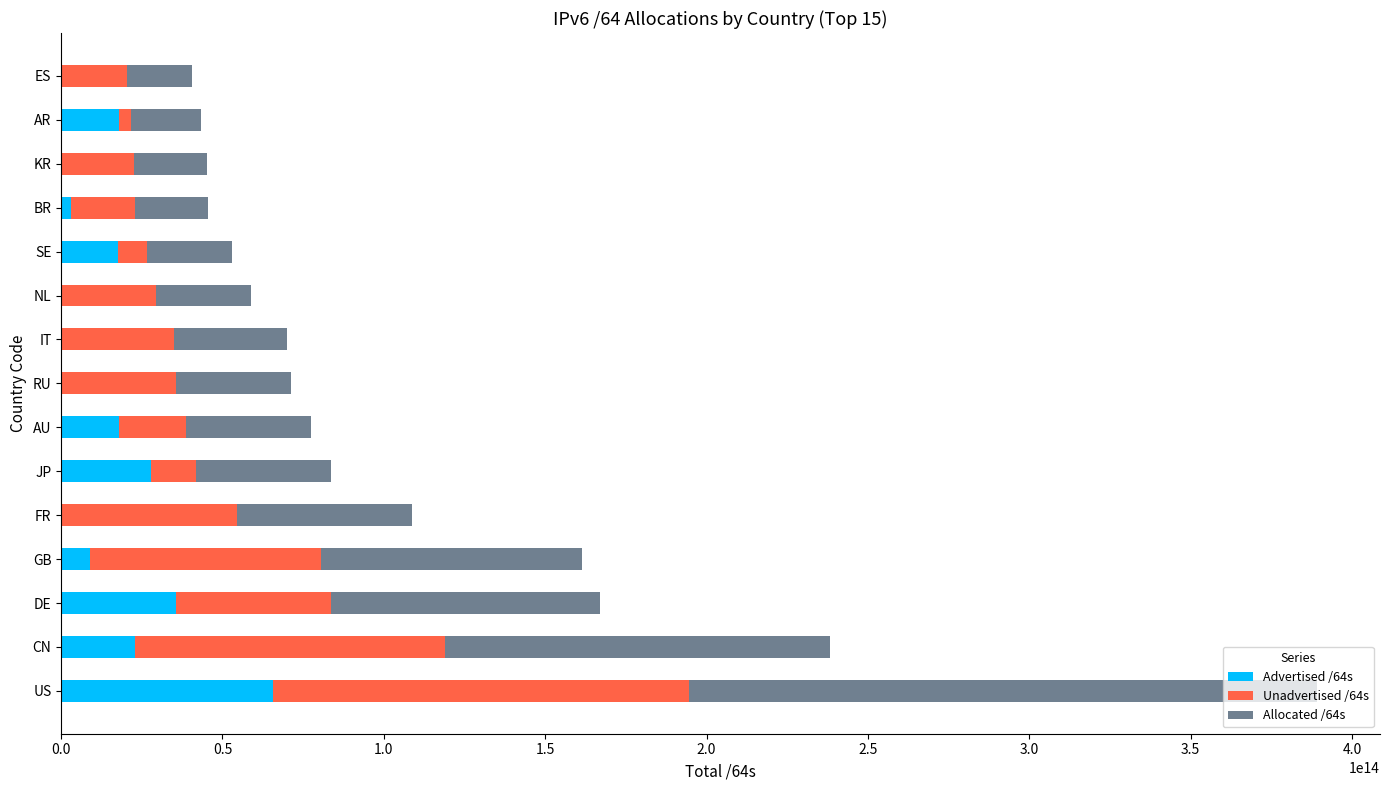

Is it true that Advertised /64s equals 17639431274496 at SE?

True